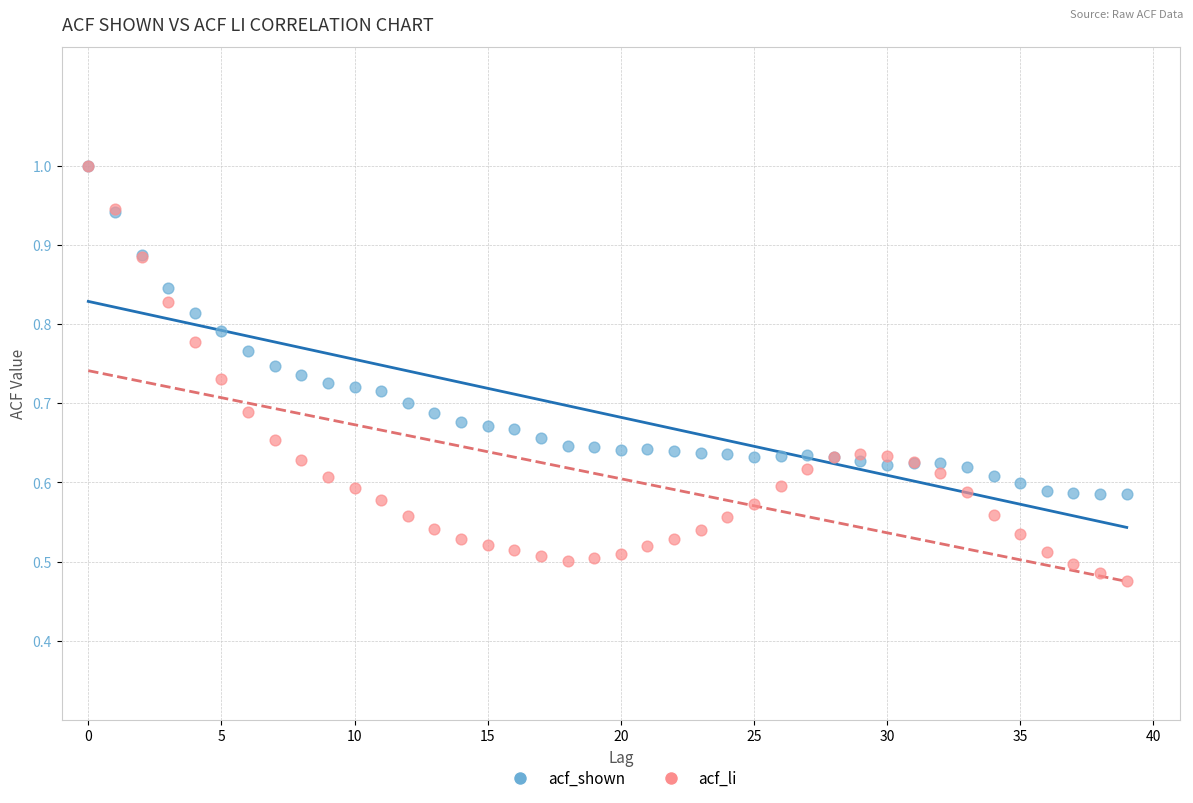

Which series reaches the minimum Y coordinate?

acf_li